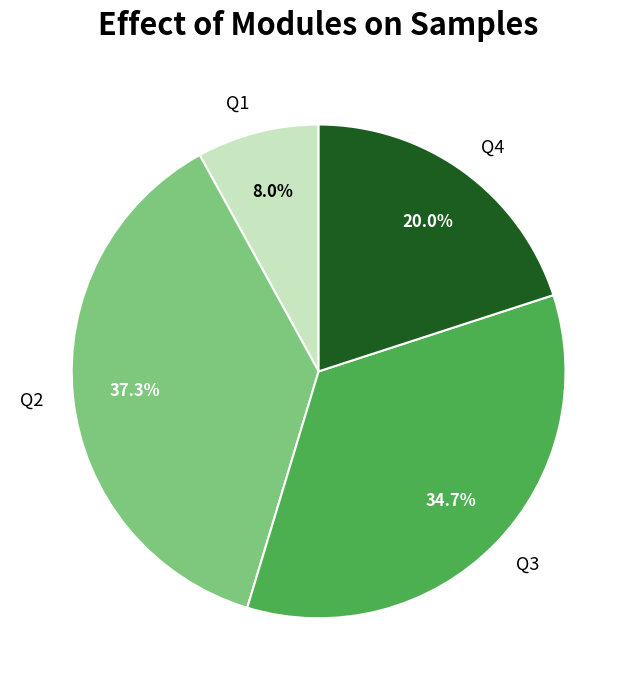

To the nearest percent, what percentage of the pie is Q3?

35%